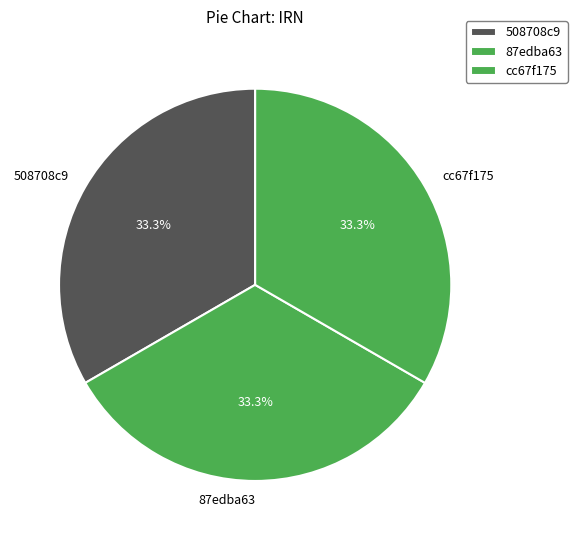

How many segments does this pie chart have?

3